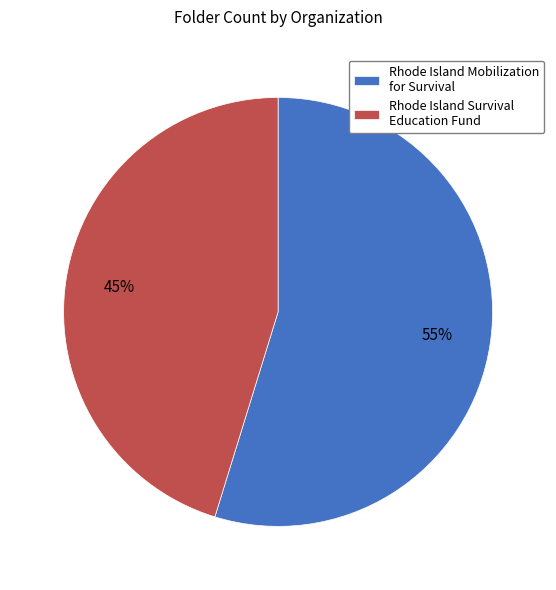

True or false: Rhode Island Mobilization for Survival accounts for 47% of the total.

False